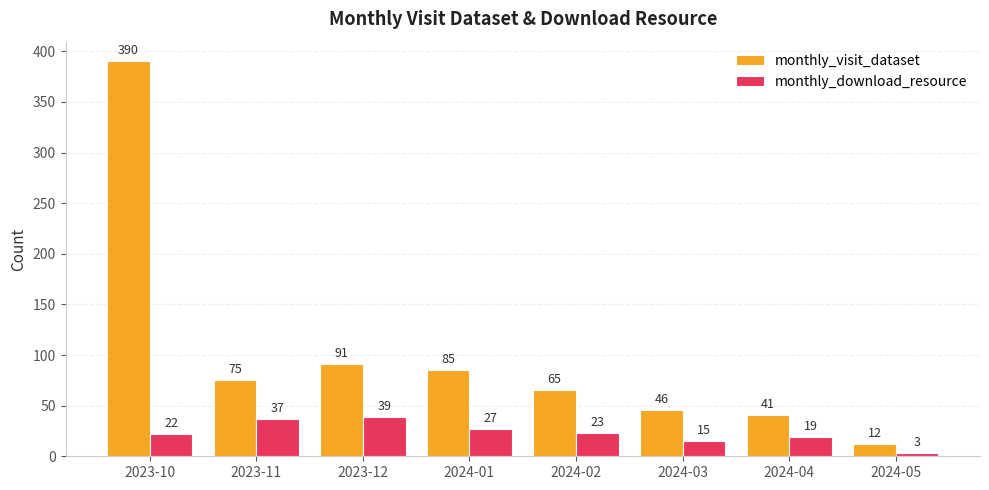

Reading left to right, list all the values displayed in this chart.

monthly_visit_dataset: 2023-10=390	2023-11=75	2023-12=91	2024-01=85	2024-02=65	2024-03=46	2024-04=41	2024-05=12
monthly_download_resource: 2023-10=22	2023-11=37	2023-12=39	2024-01=27	2024-02=23	2024-03=15	2024-04=19	2024-05=3